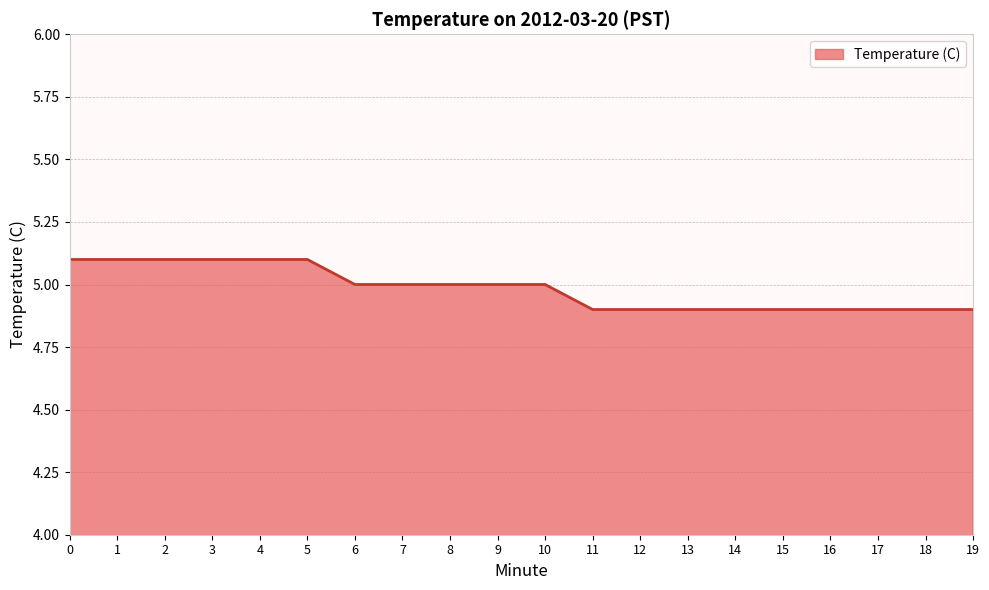

What is the ratio of the value at 2 to the value at 6?

1.0